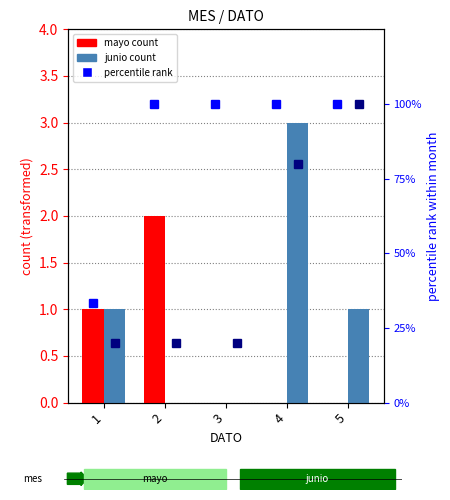

Count the number of categories in the chart.

5